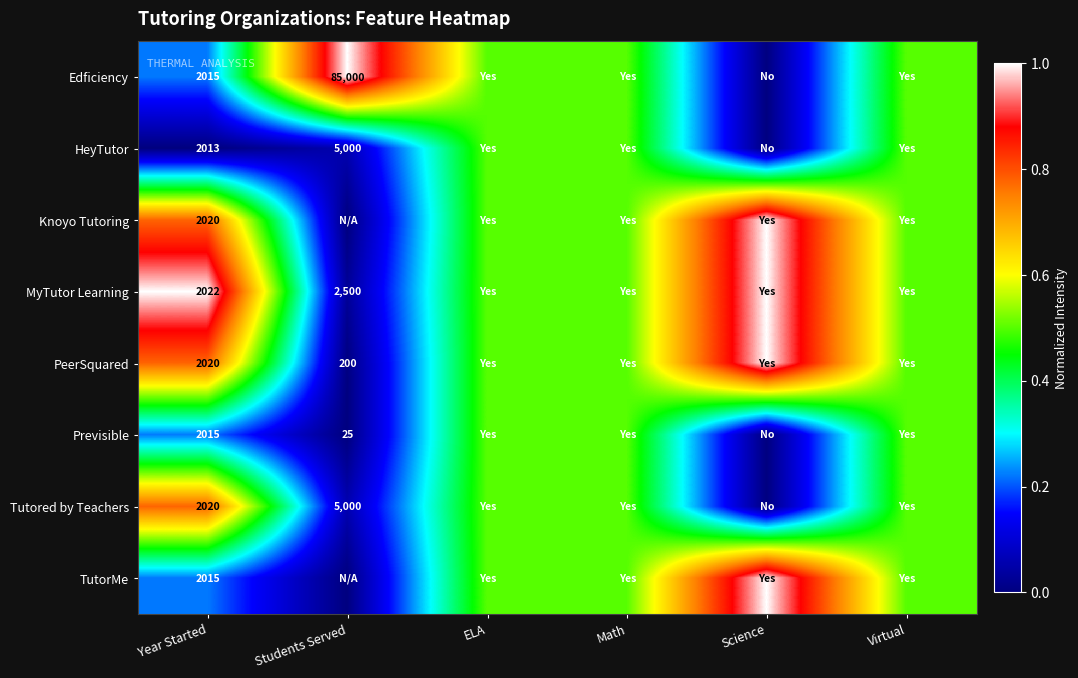

Which has a higher value, Science or Virtual?

Virtual